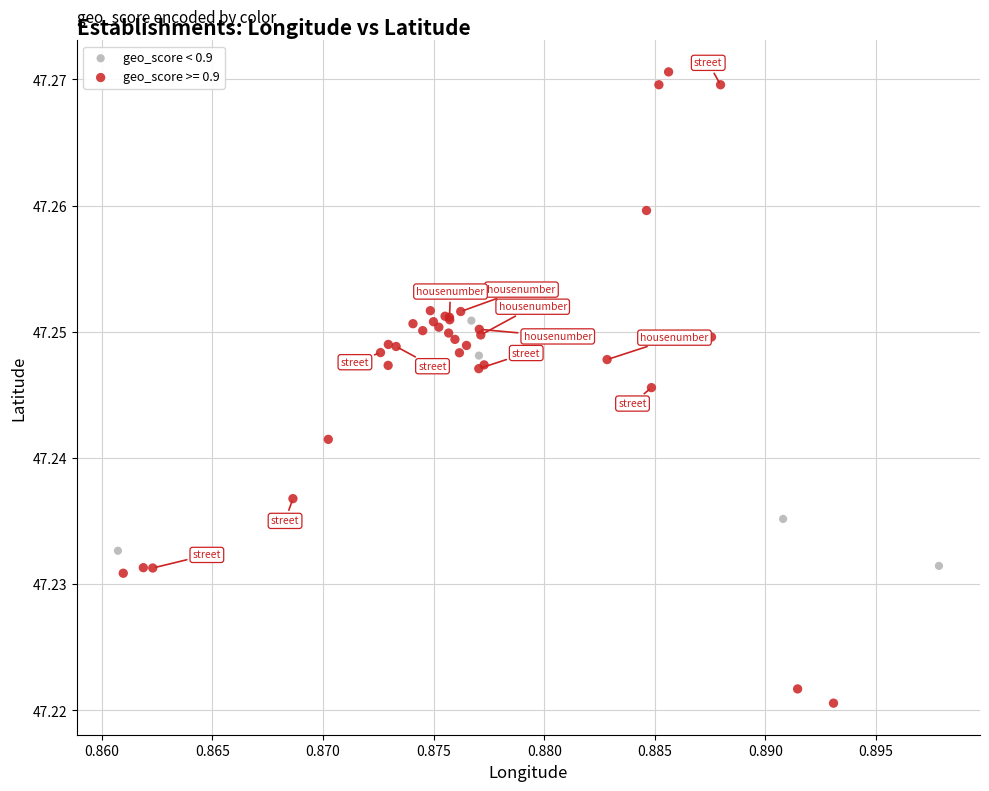

Which series contains the highest Y value?

geo_score >= 0.9